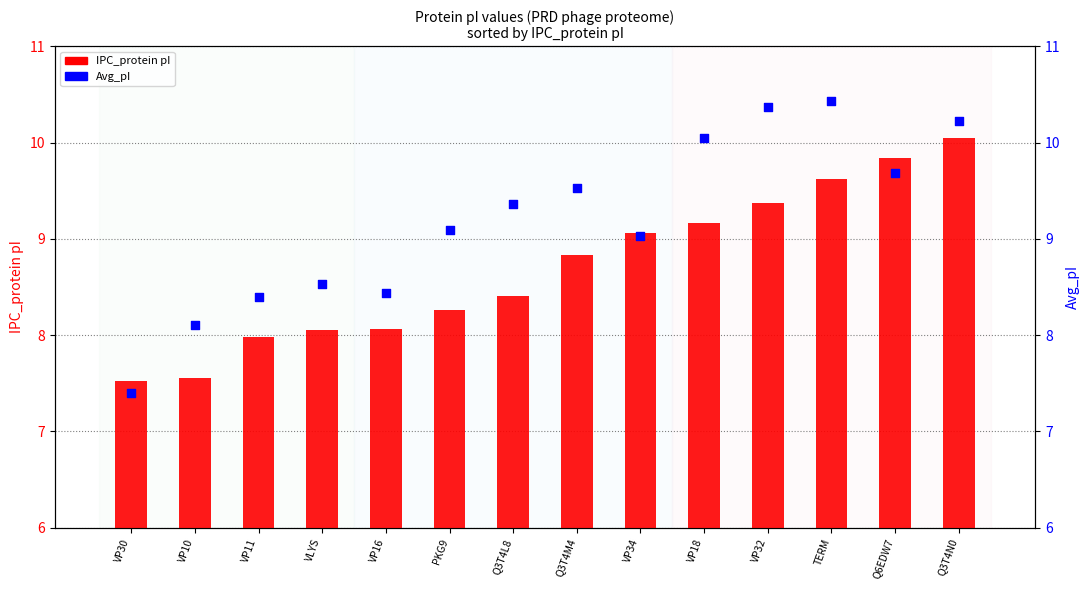

What are all the series names shown in the legend?

IPC_protein pI, Avg_pI